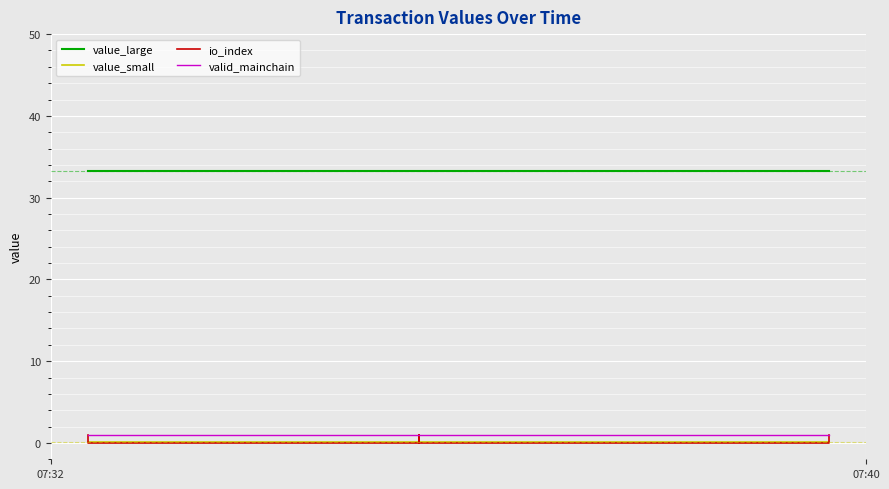

What is the average value of the io_index series?

0.5